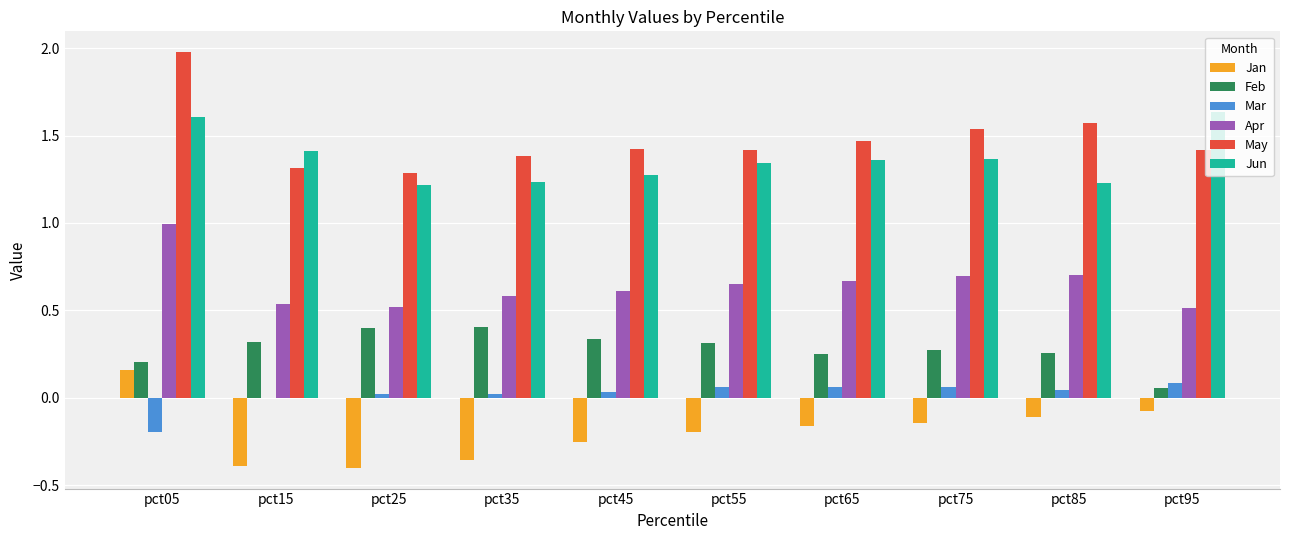

What is the greatest value displayed?

2.0